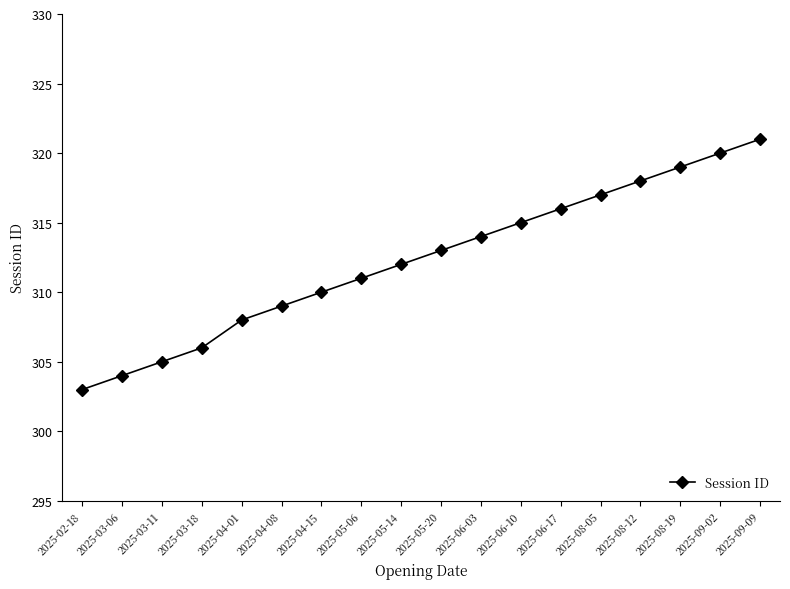

Which has a higher value, 2025-06-10 or 2025-08-12?

2025-08-12